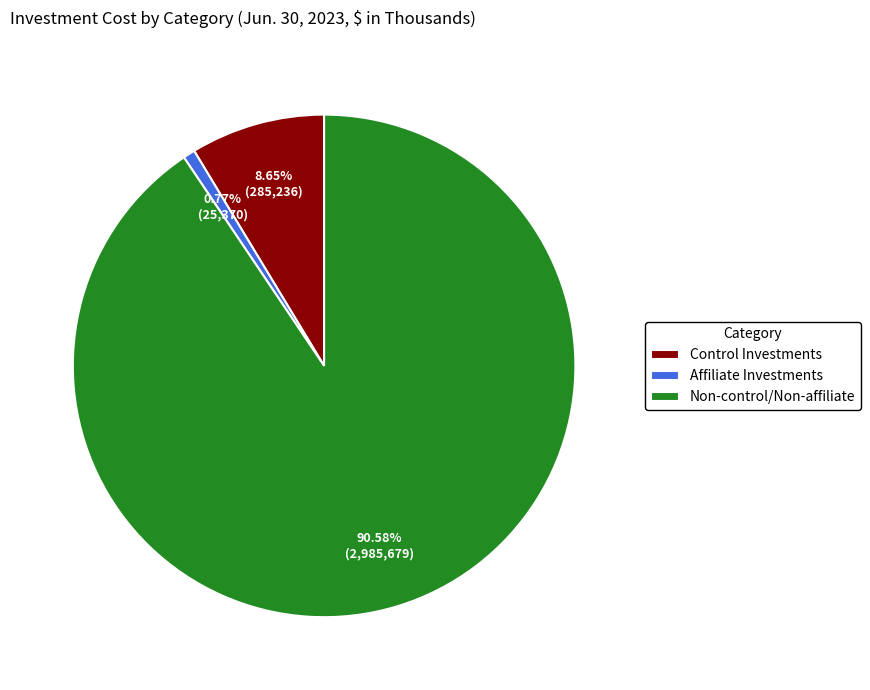

Which slice is the smallest?

Affiliate Investments